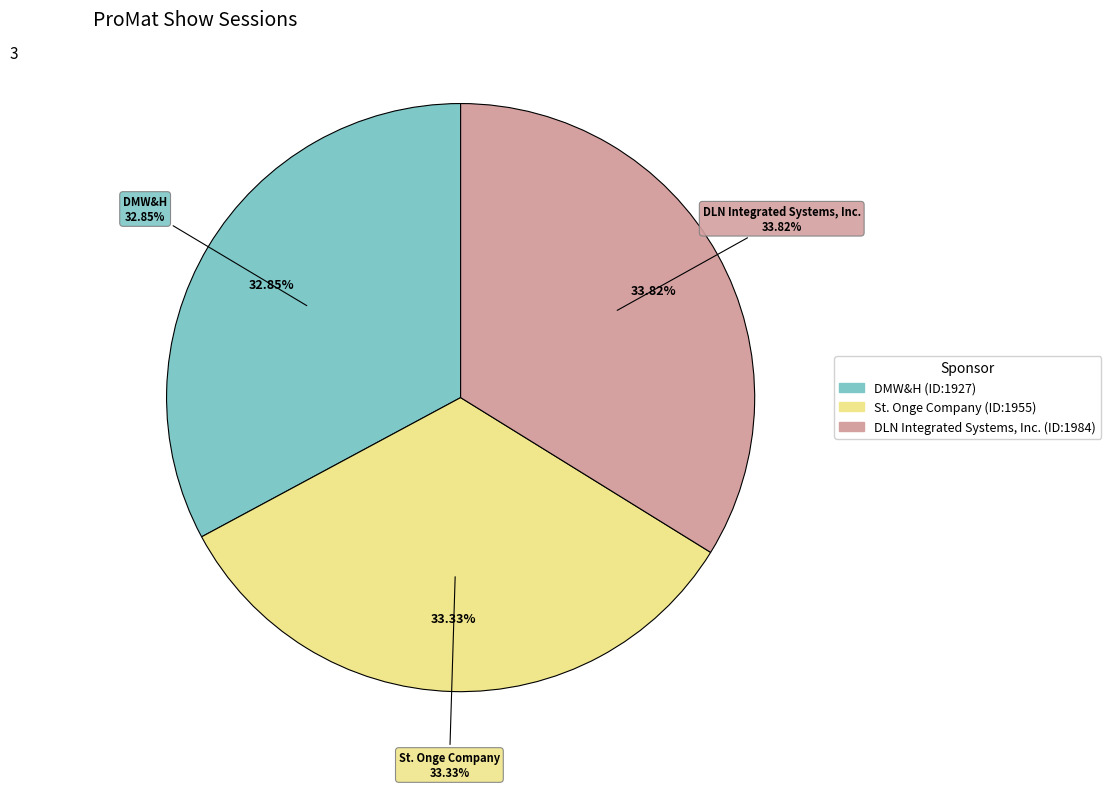

To the nearest percent, what percentage of the pie is St. Onge Company (ID:1955)?

33%